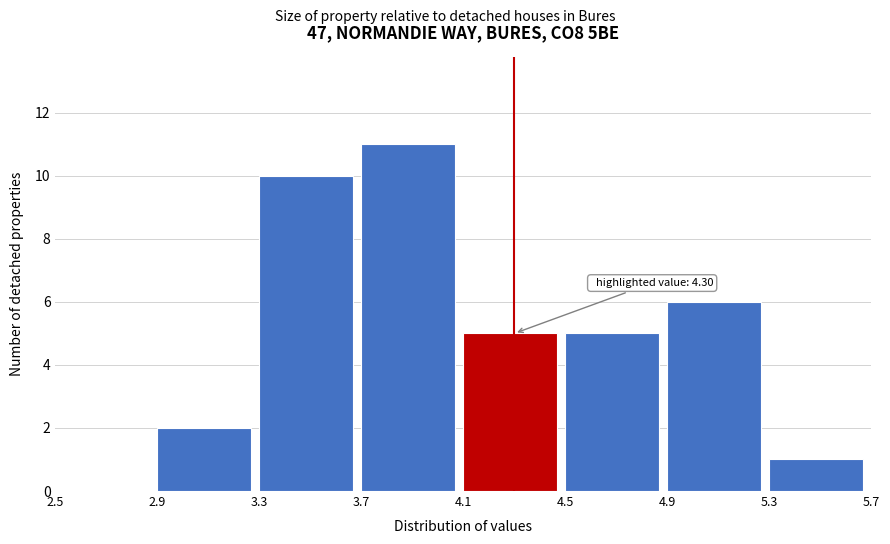

Which range on the x-axis has the tallest bar?

3.7 to 4.1